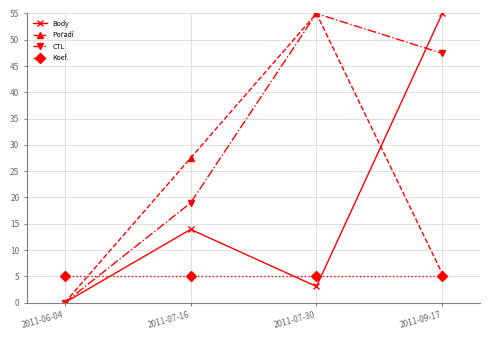

What is the label of the 2nd point from the left?

2011-07-16